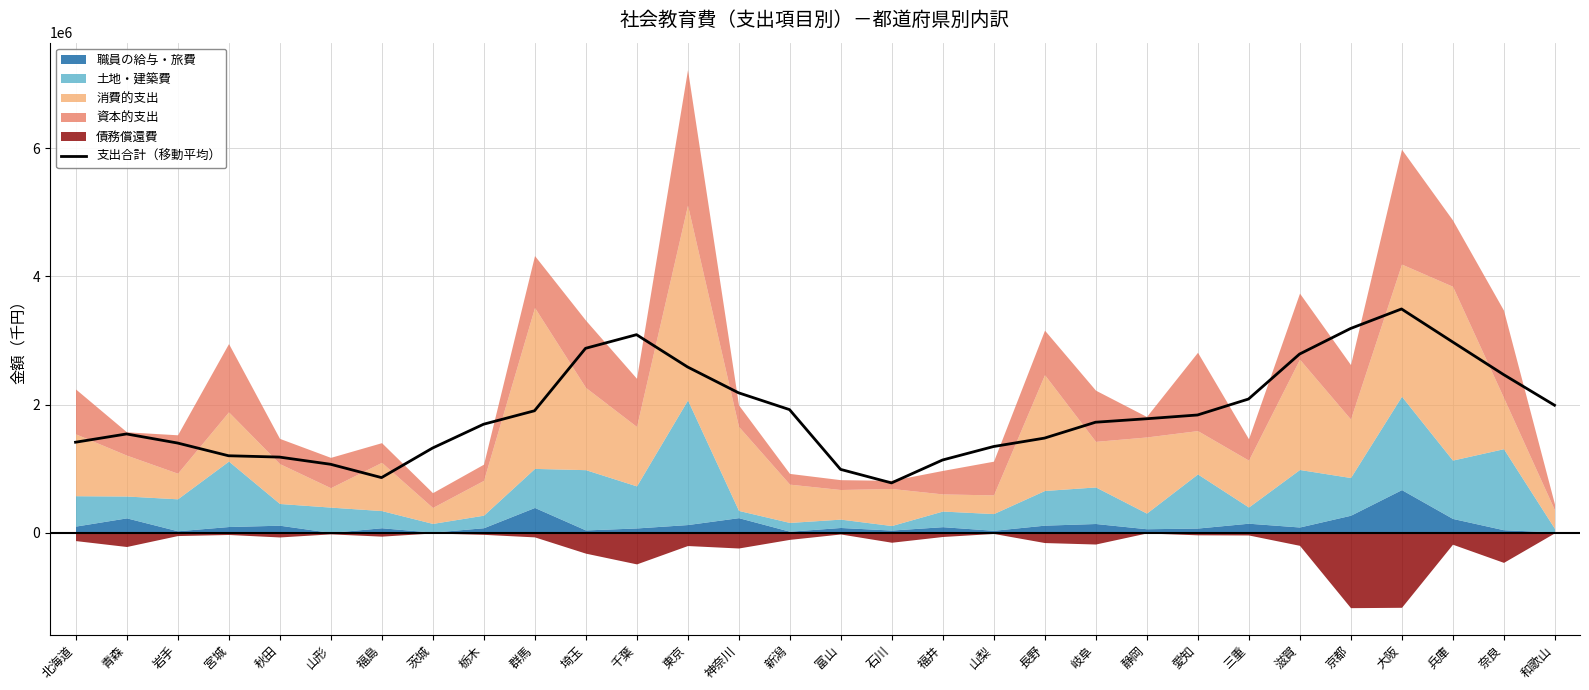

What is the label of the 20th point from the right?

埼玉